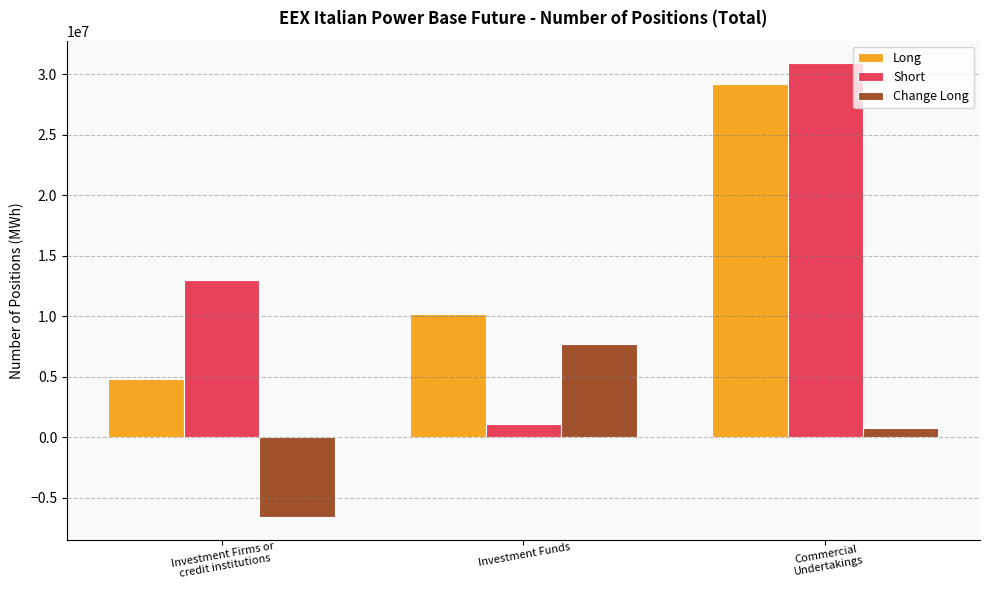

What is the total value across all series at Investment Funds?

18991852